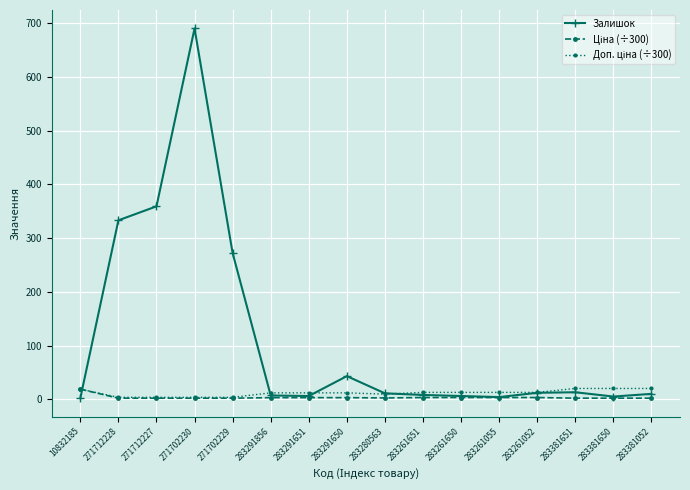

What is the maximum value shown in the chart?

690.0